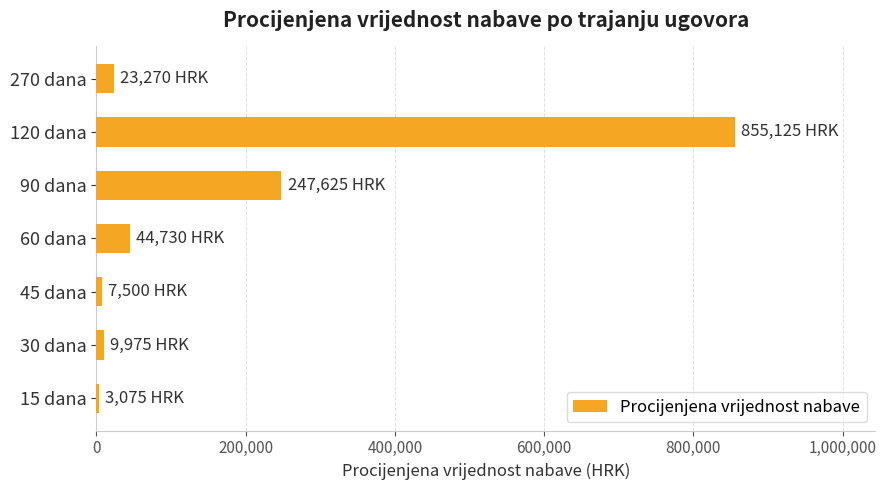

What is the maximum value shown in the chart?

855125